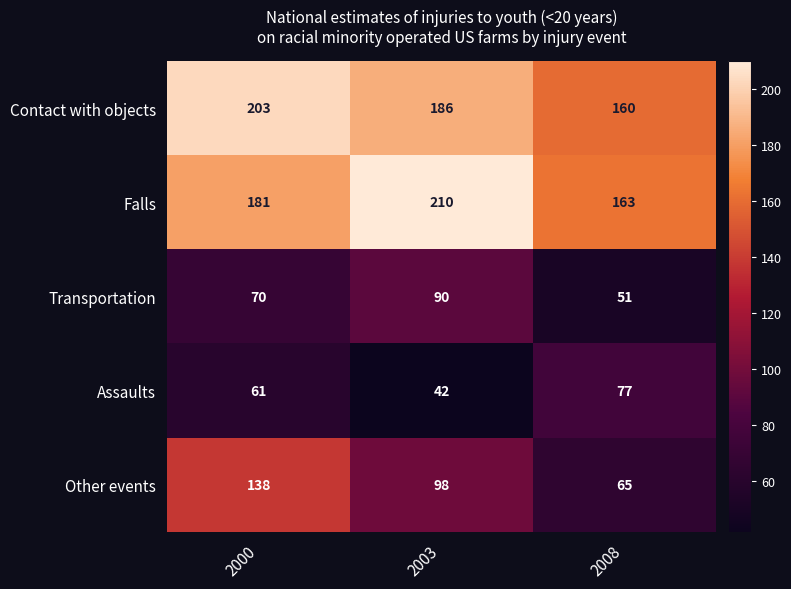

Reading left to right, what are all the values shown in this chart?

Contact with objects: 2000=203	2003=186	2008=160
Falls: 2000=181	2003=210	2008=163
Transportation: 2000=70	2003=90	2008=51
Assaults: 2000=61	2003=42	2008=77
Other events: 2000=138	2003=98	2008=65